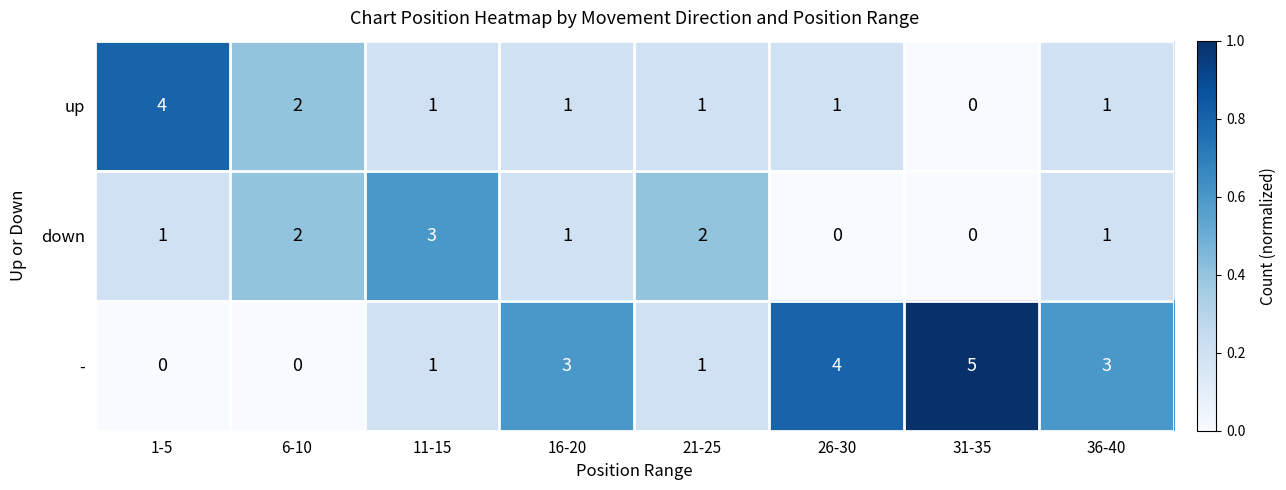

What is the spread (max minus min) of values at 6-10?

2